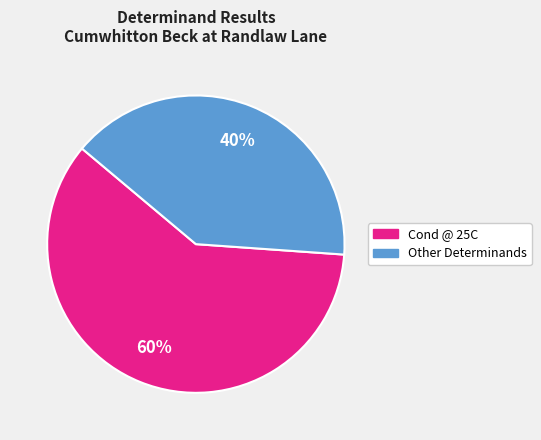

To the nearest percent, what is the average slice percentage?

50%